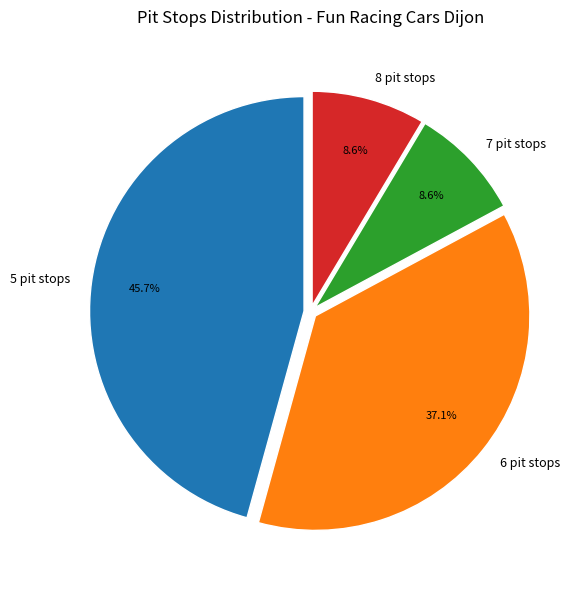

What percentage is NOT represented by 5 pit stops?

54.3%